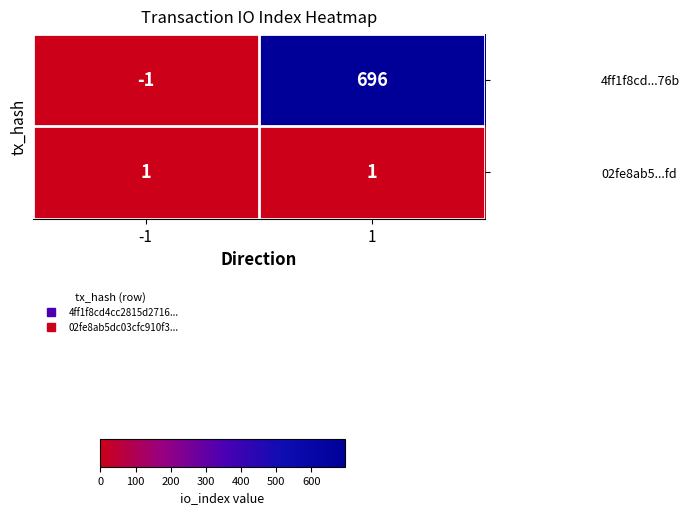

What is the difference between the highest and lowest values at 1?

695